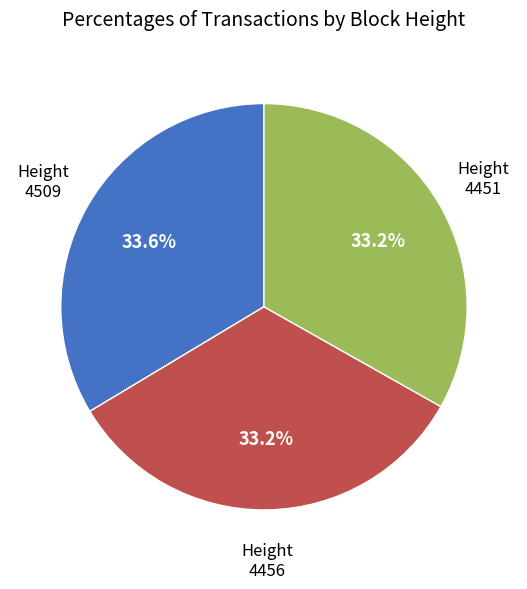

Does any single category account for the majority?

No